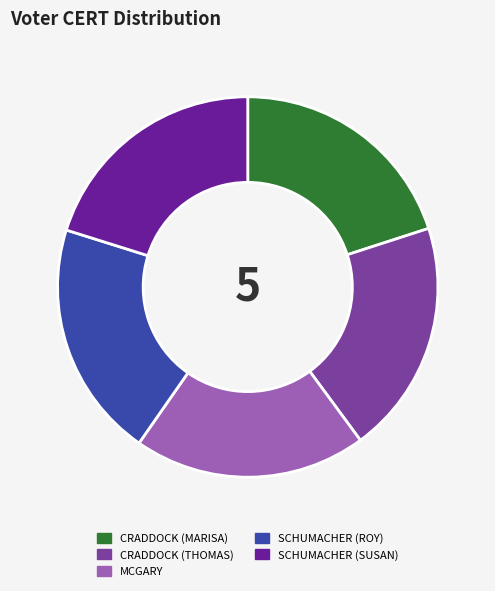

Is there a majority slice in this chart?

No